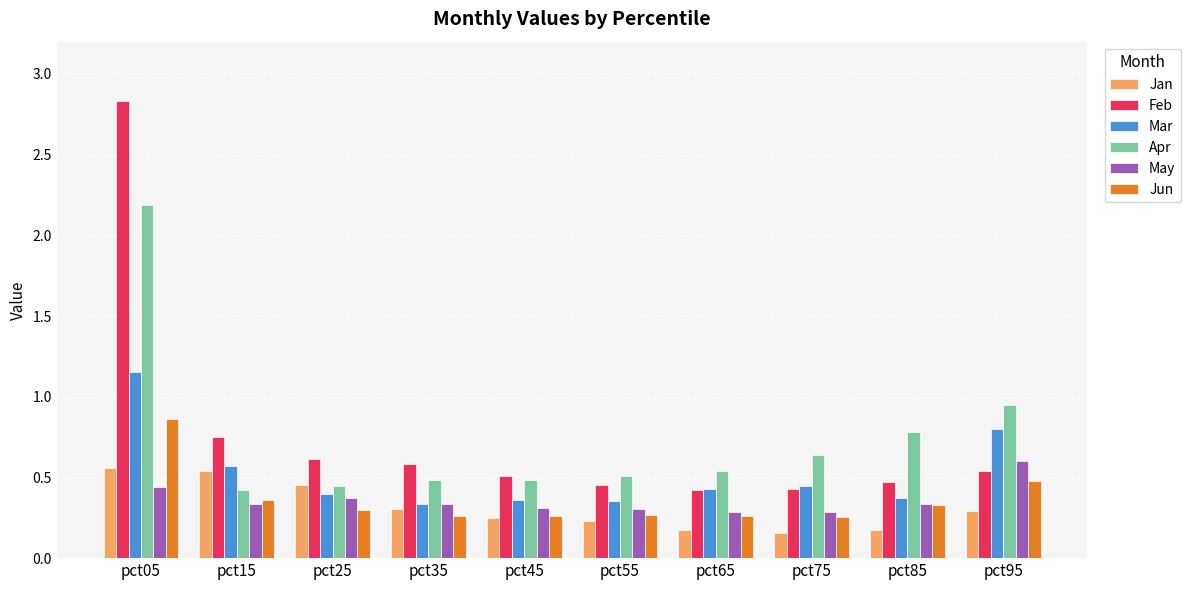

Between pct45 and pct75, which series saw the biggest shift?

Apr